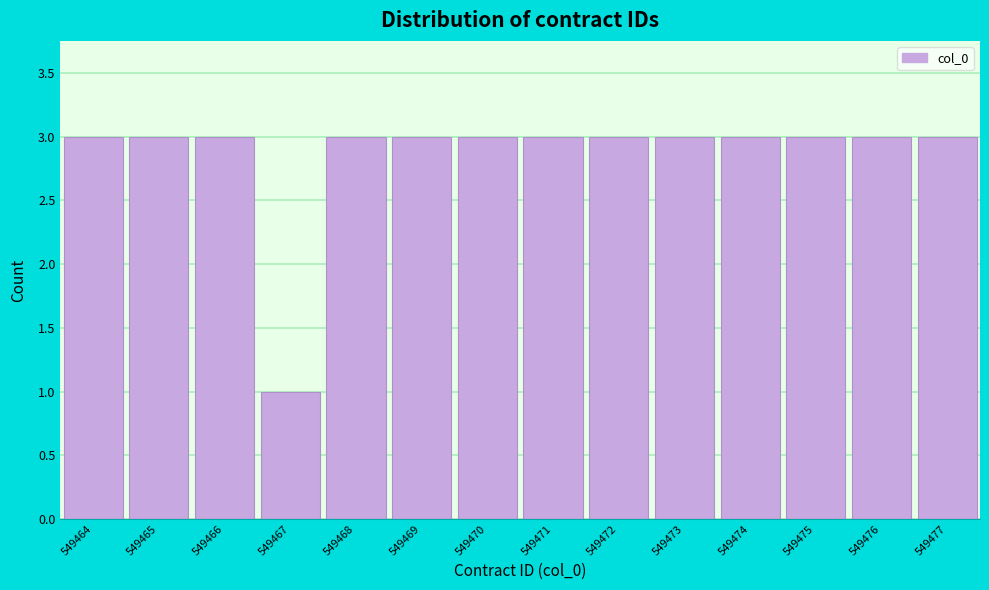

How tall is the bar that spans 549476.5 to 549477.5 on the x-axis? The values are not printed on the chart, so give them approximately, as read against the axis.

3